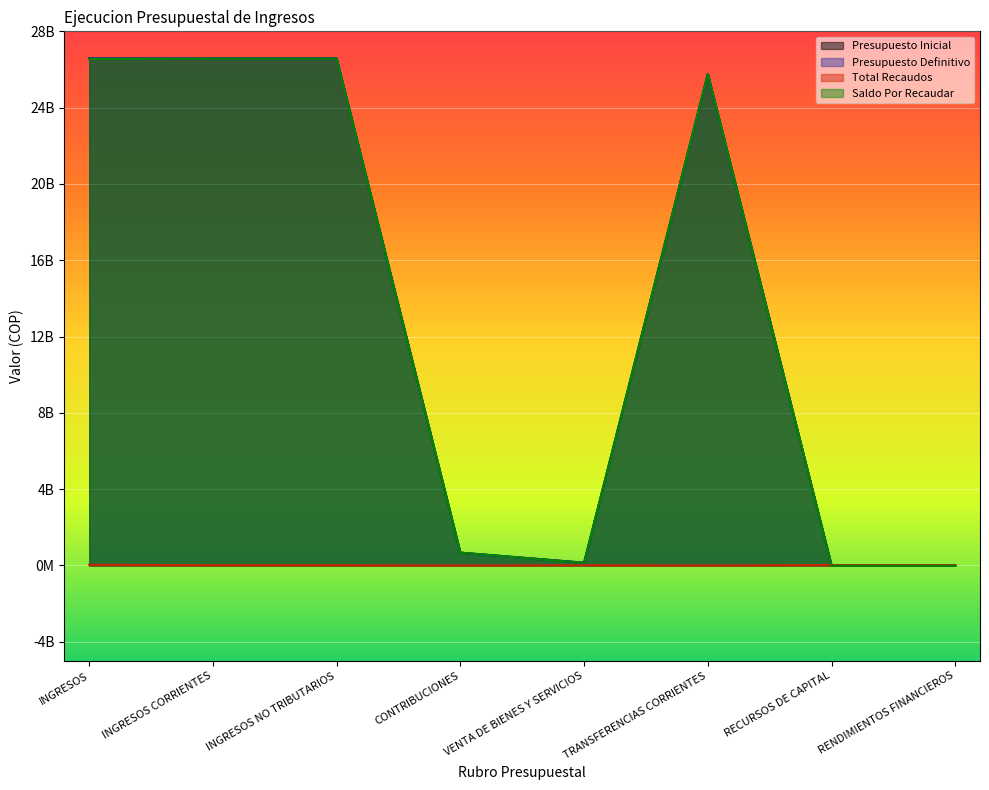

What are all the series names shown in the legend?

Presupuesto Inicial, Presupuesto Definitivo, Total Recaudos, Saldo Por Recaudar